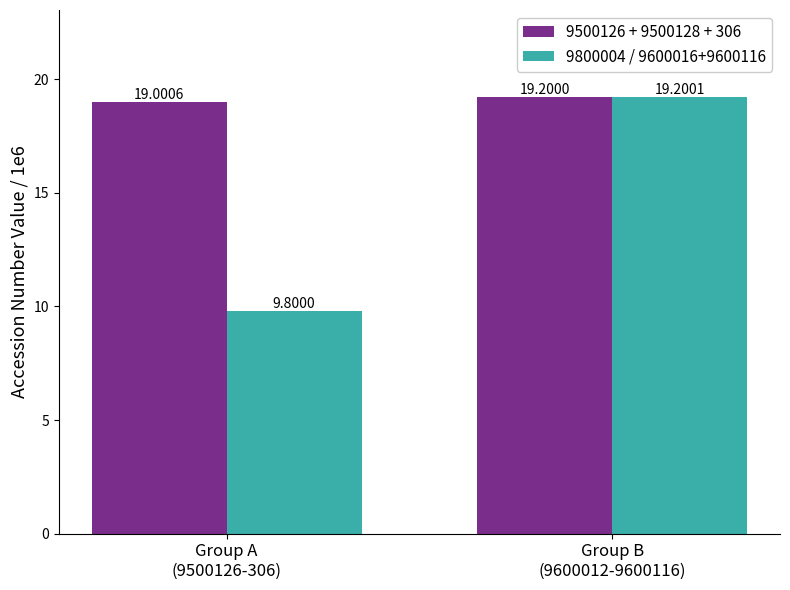

The value of 9800004 / 9600016+9600116 at Group A
(9500126-306) is 9.8. True or false?

True